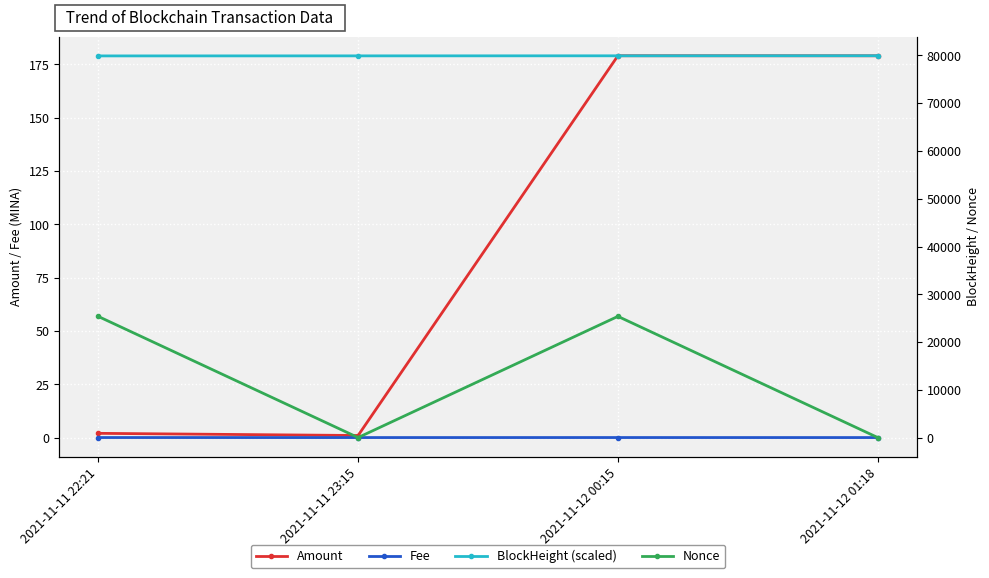

Which series has the largest range (max minus min)?

Nonce